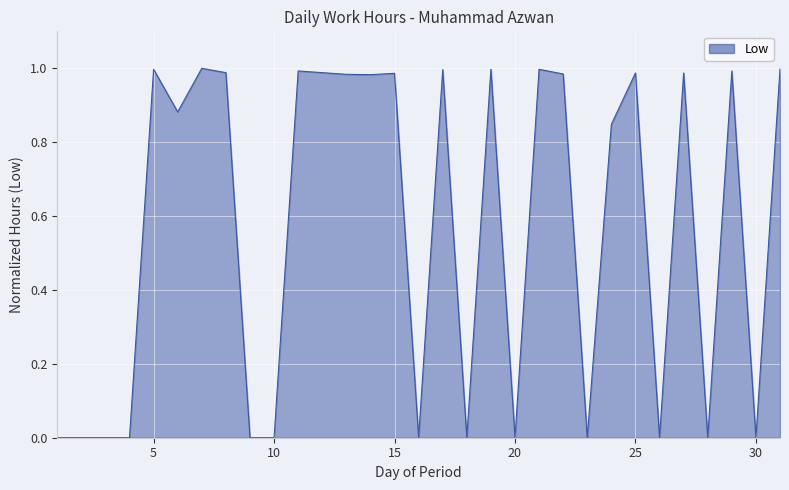

Is this an area chart (filled region under the line)?

Yes